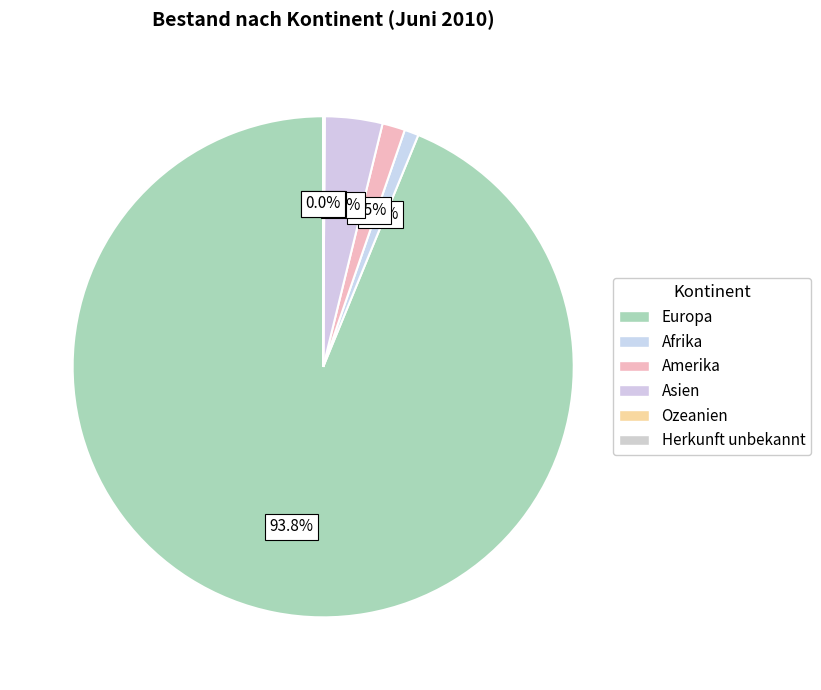

The Amerika slice represents 11% of the pie. True or false?

False